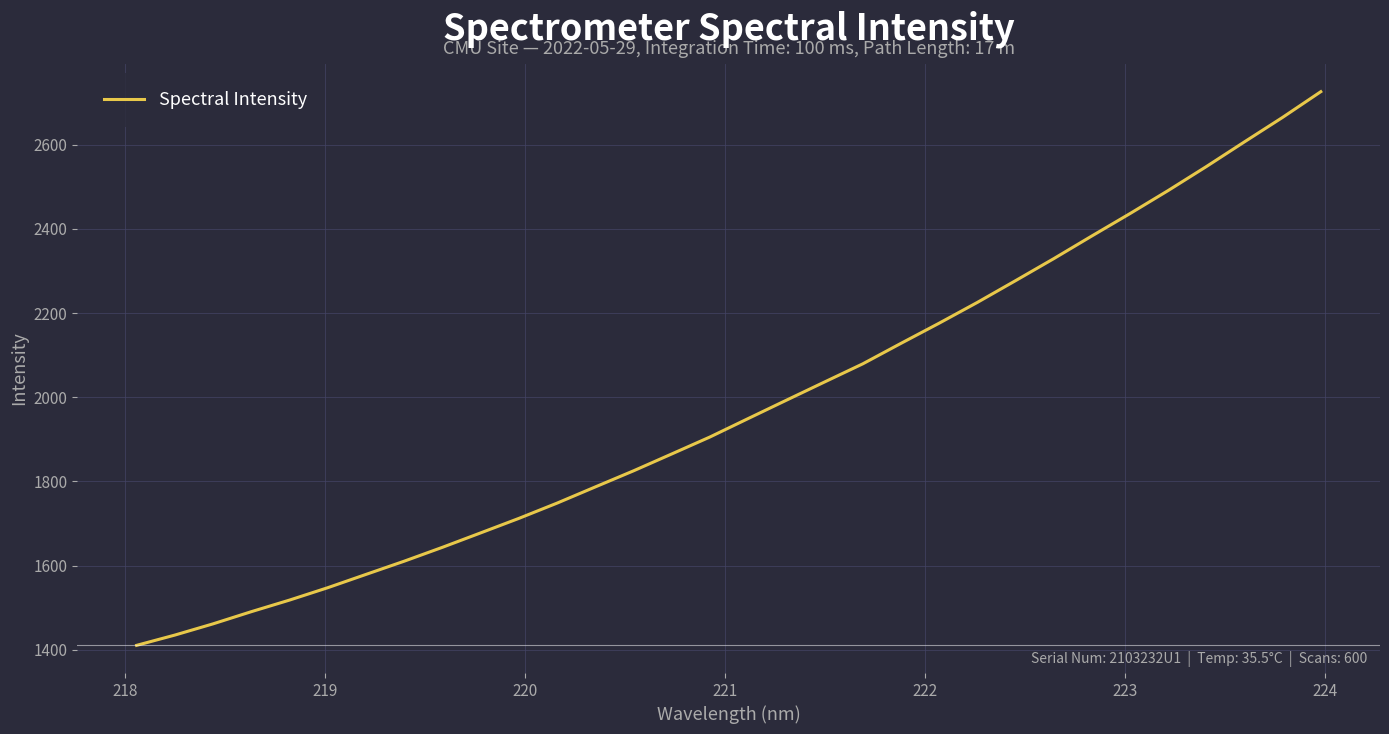

What is the smallest value displayed?

1410.4